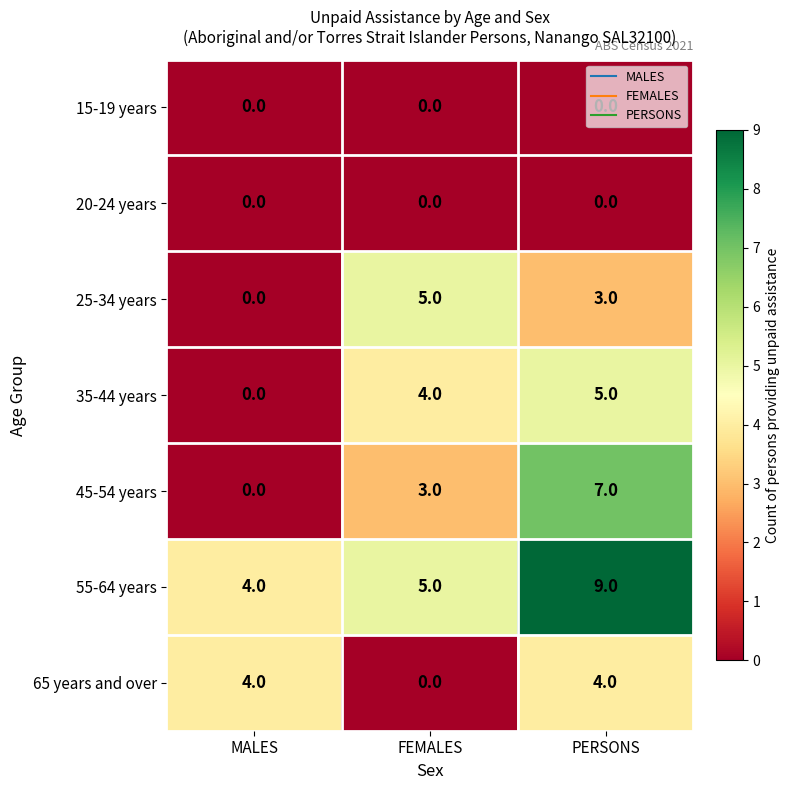

How many data points does each series have?

3